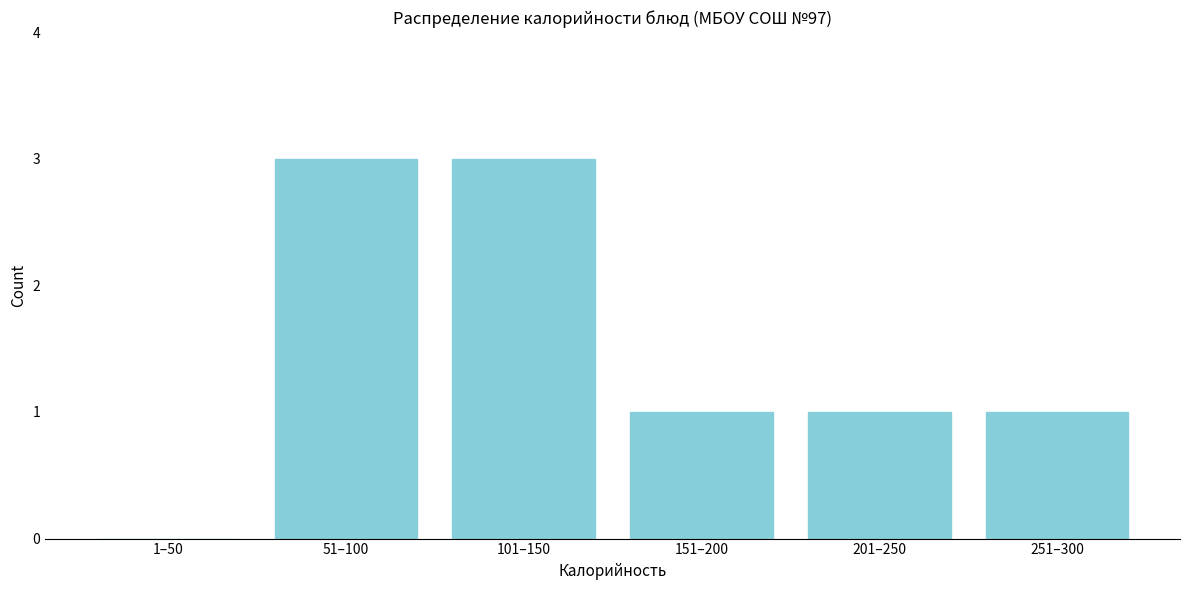

Reading left to right, transcribe all the data shown in this chart.

1–50=0	51–100=3	101–150=3	151–200=1	201–250=1	251–300=1